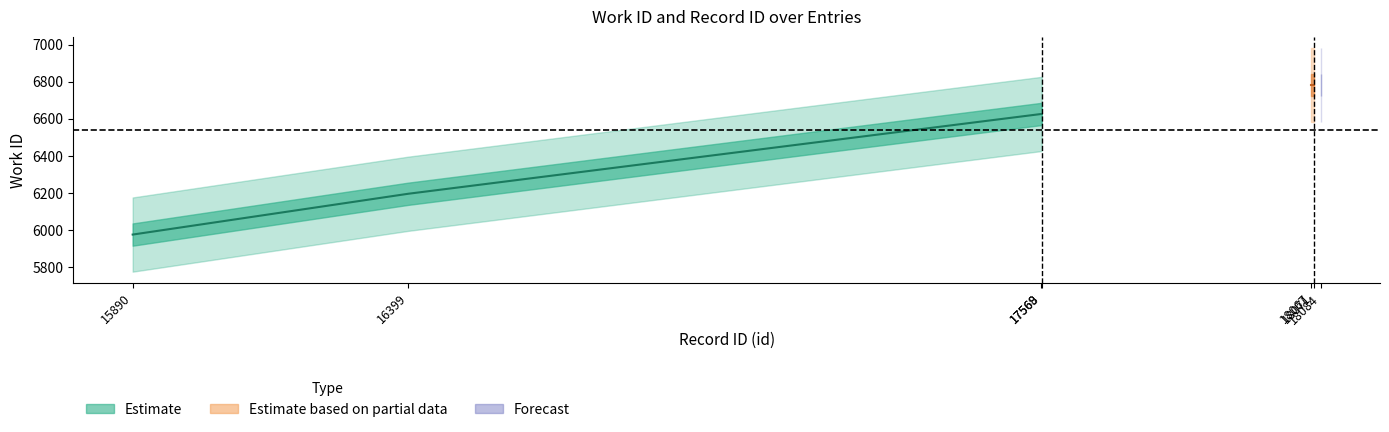

Reading left to right, transcribe all the data shown in this chart.

work_id: 5976	6196	6626	6626	6782	6782	6782
id: 15890	16399	17568	17569	18067	18071	18084